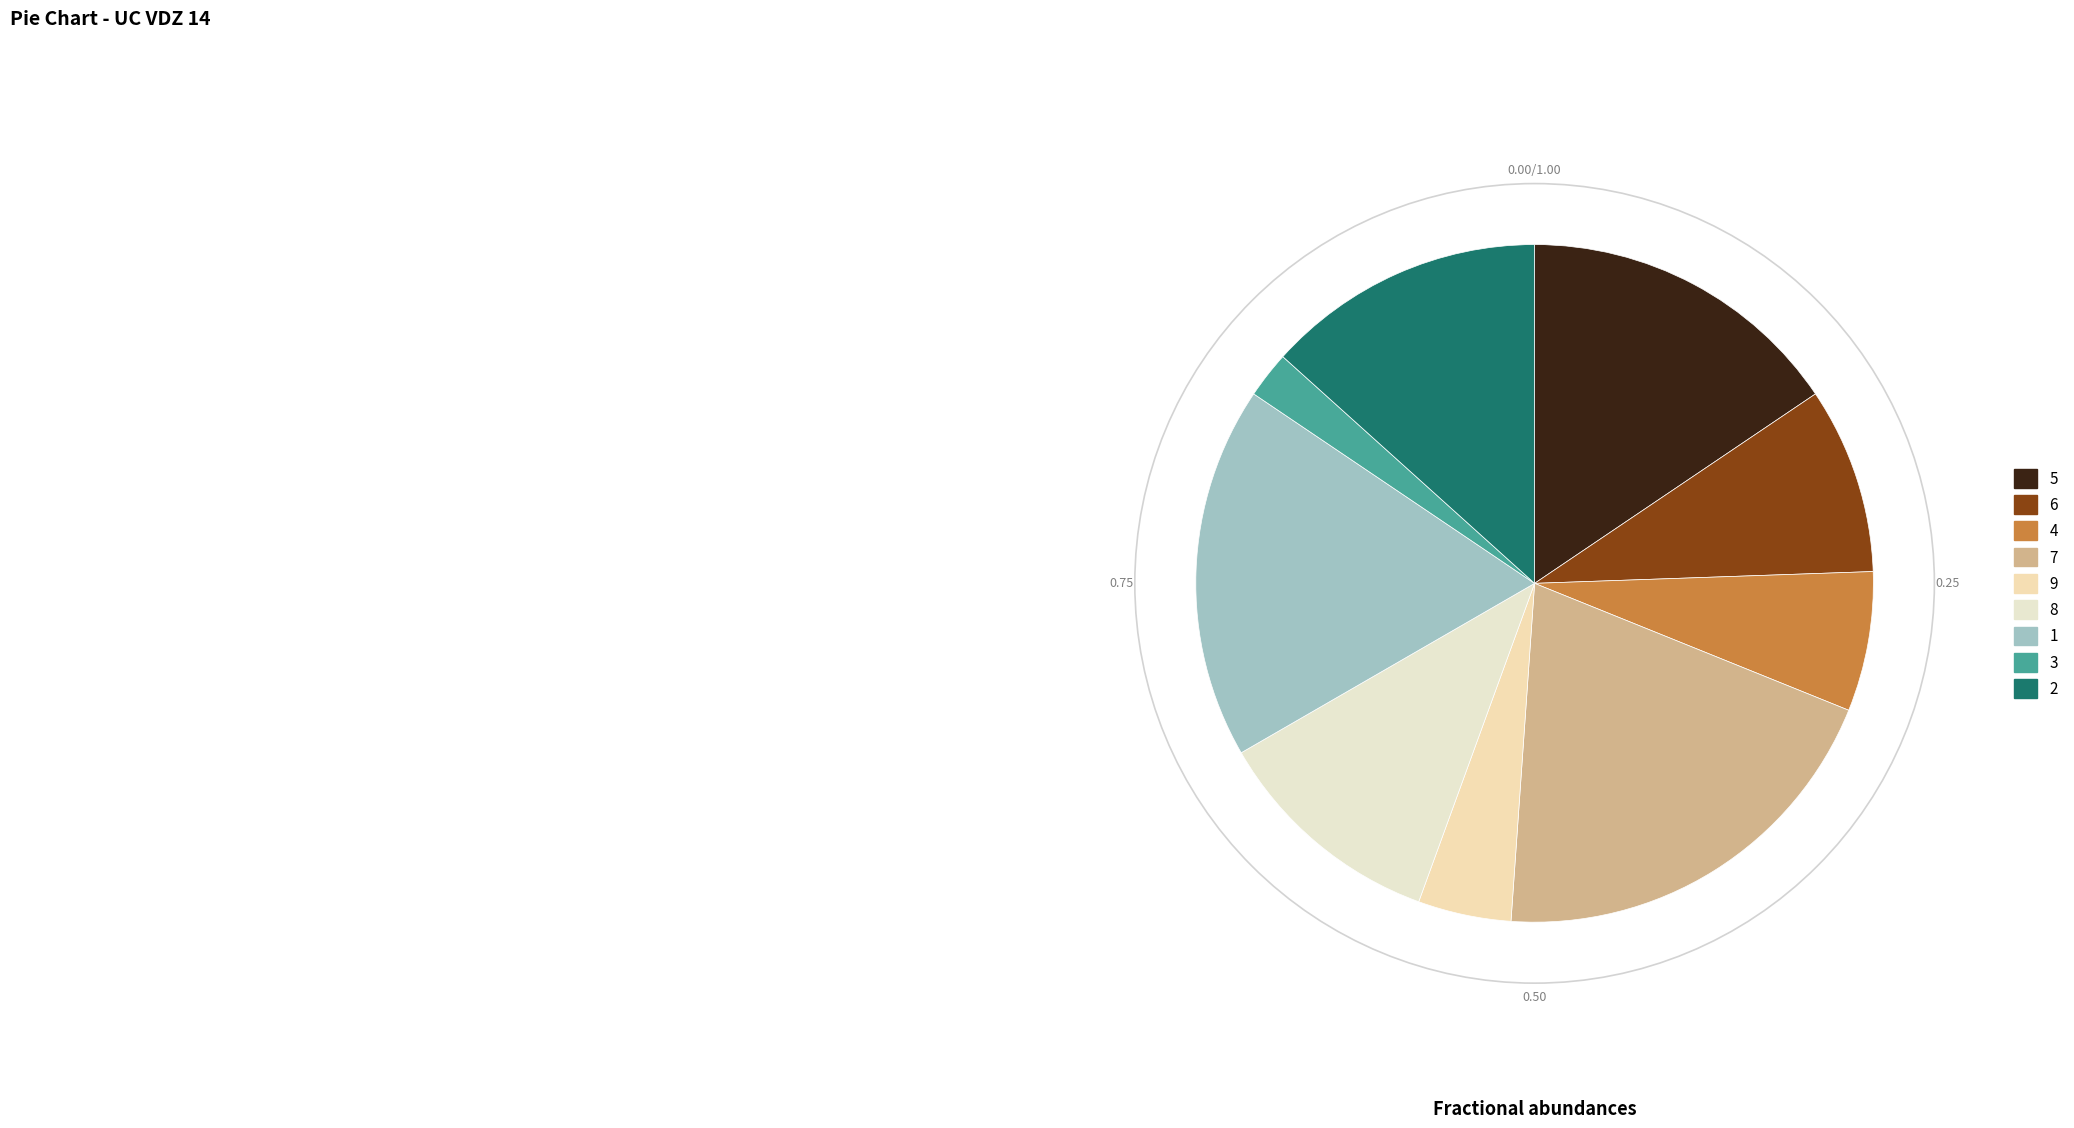

Is there any slice that represents more than half of the pie?

No